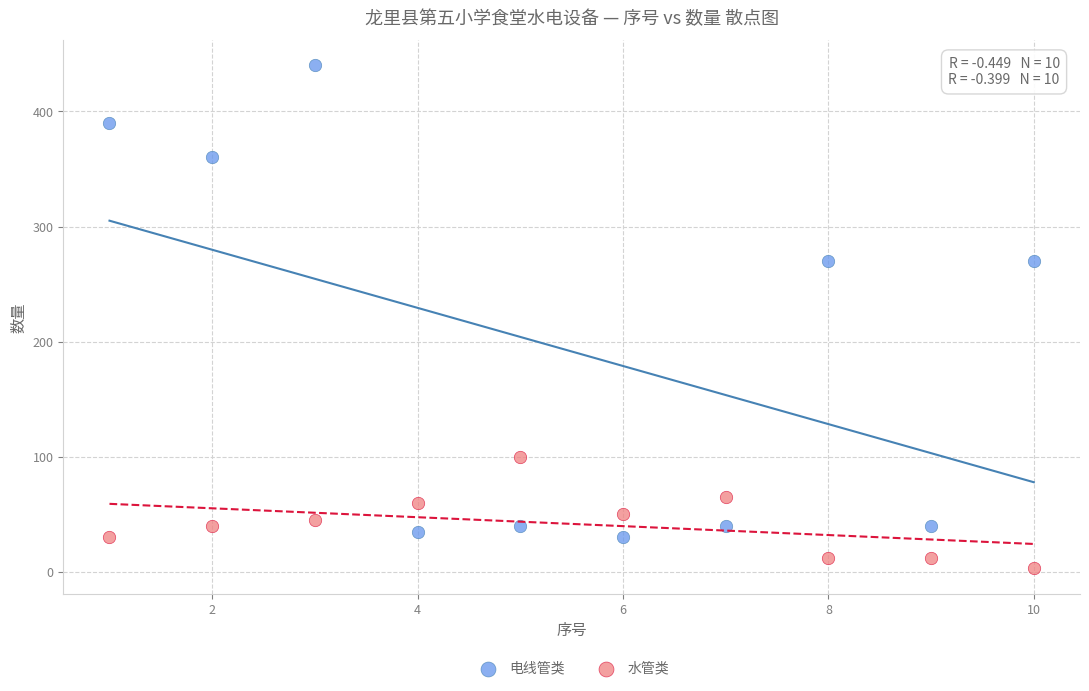

What are all the series names shown in the legend?

电线管类, 水管类